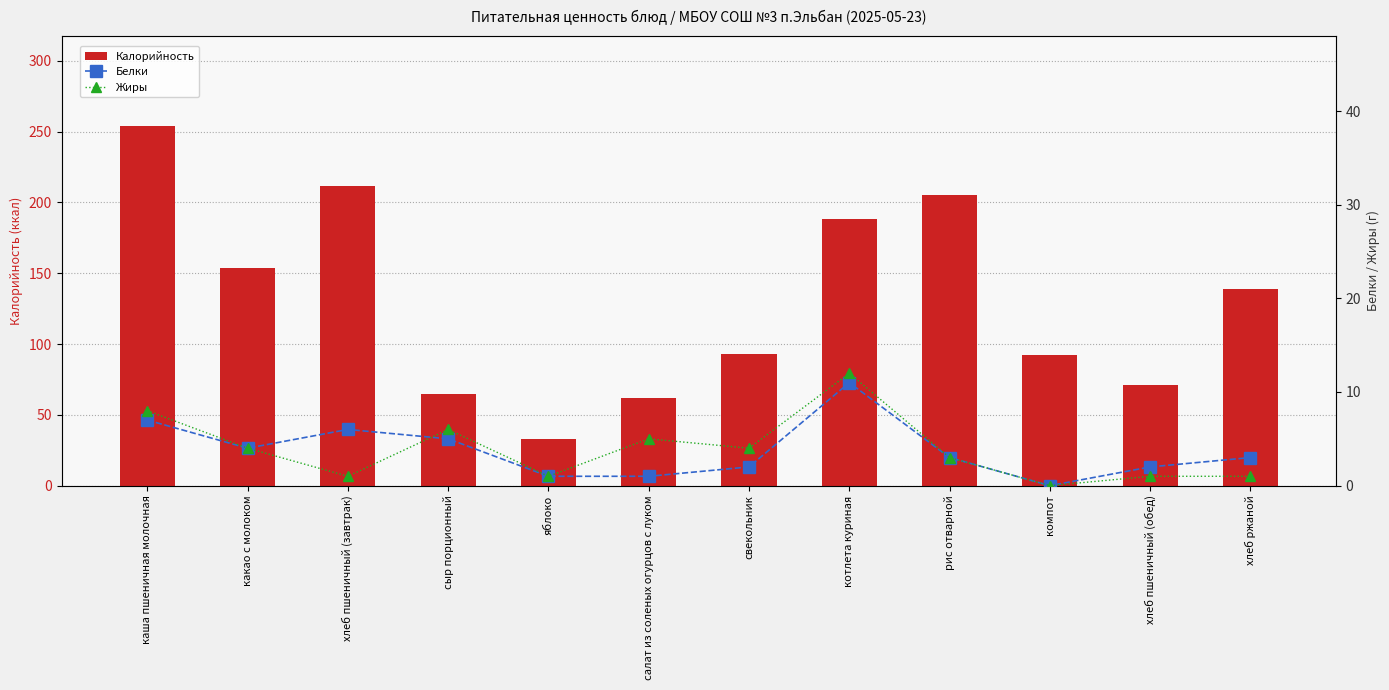

Reading right to left, what are all the values shown in this chart?

Калорийность: 139.0	71.0	92.0	205.0	188.0	93.0	62.0	33.0	65.0	211.5	154.0	254.0
Белки: 3.0	2.0	0.0	3.0	11.0	2.0	1.0	1.0	5.0	6.0	4.0	7.0
Жиры: 1.0	1.0	0.0	3.0	12.0	4.0	5.0	1.0	6.0	1.0	4.0	8.0